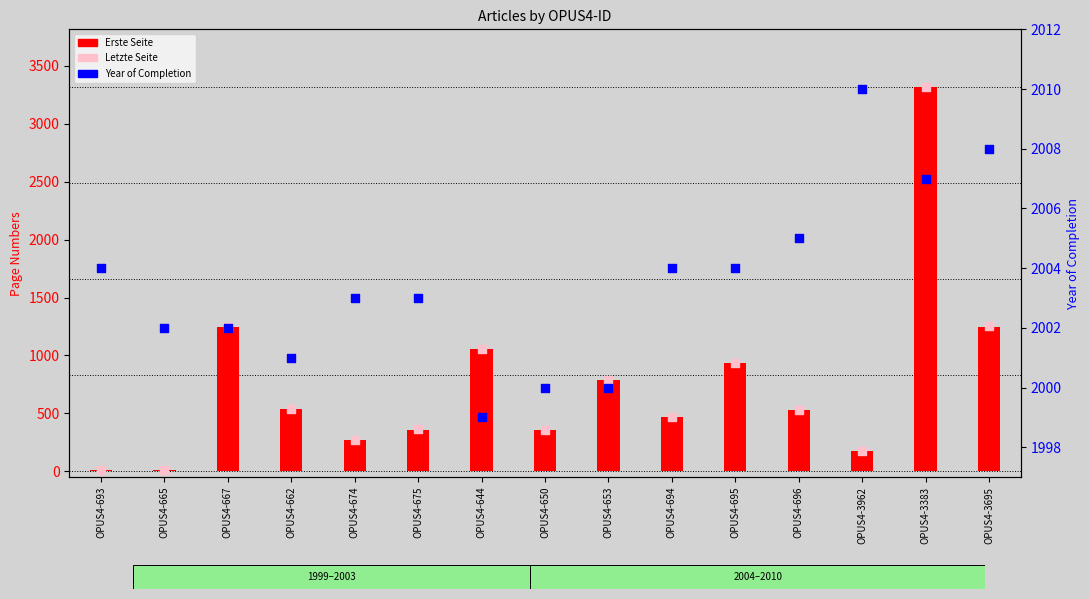

What are all the series names shown in the legend?

Erste Seite, Letzte Seite, Year of Completion